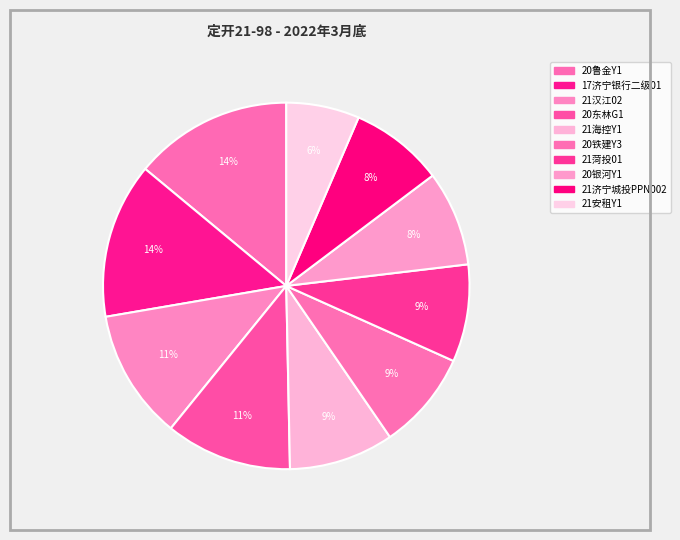

Count the number of slices in the pie.

10